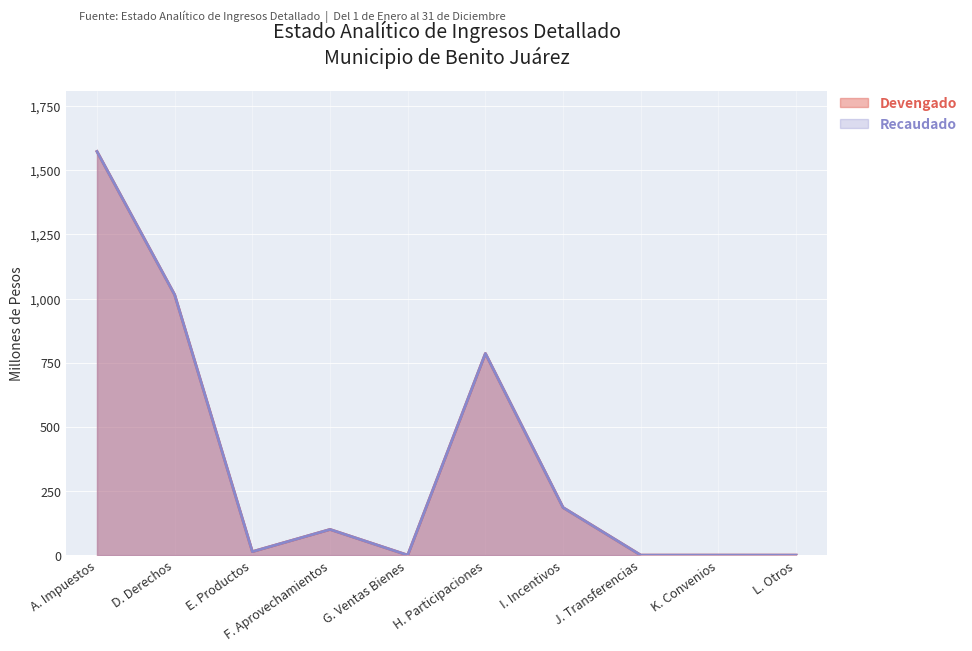

How many values in Recaudado are above zero?

8